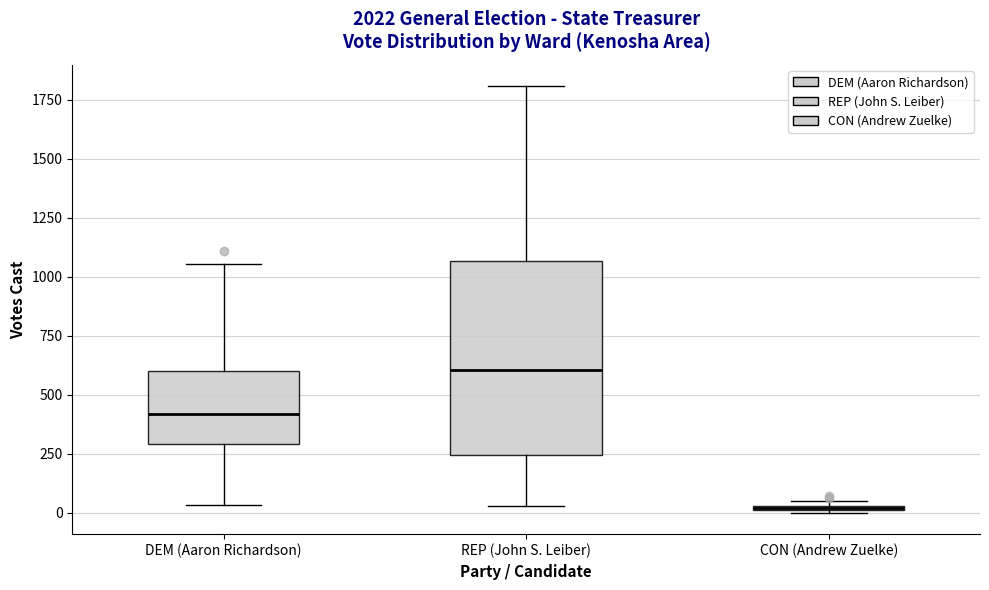

Which box is the tallest, from its lower edge to its upper edge?

REP (John S. Leiber)